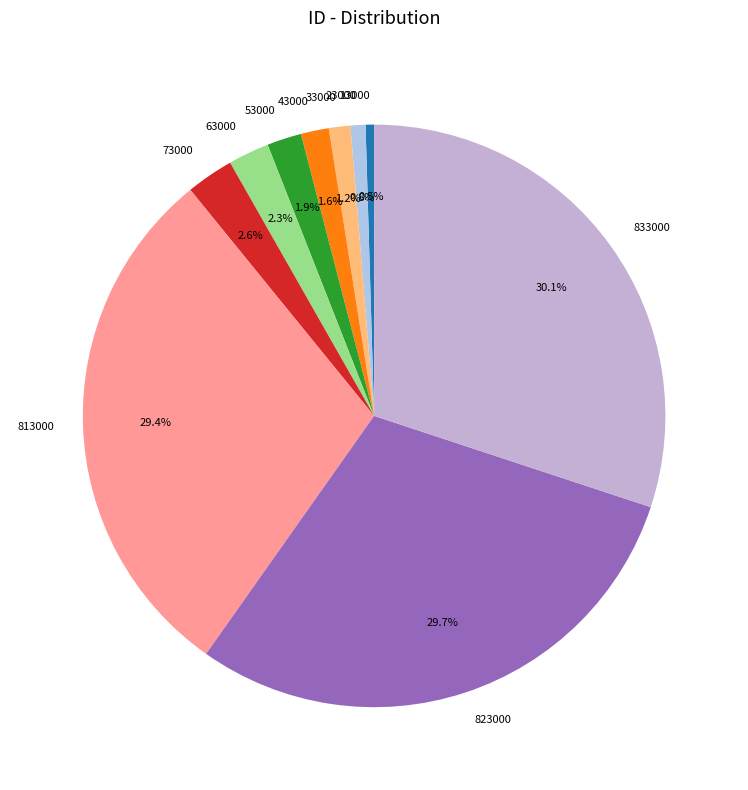

To the nearest percent, what percentage of the pie is 823000?

30%